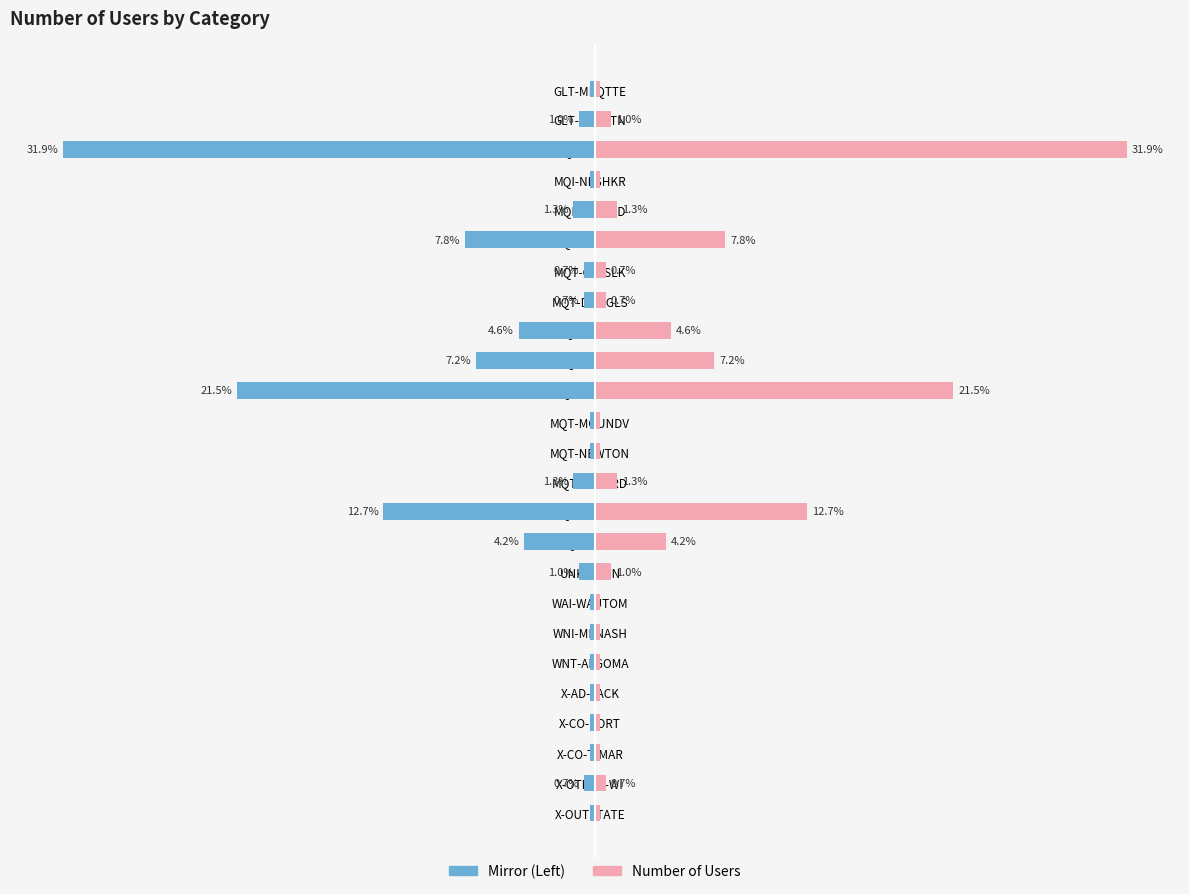

Reading left to right, what are all the values shown in this chart?

0.3	1.0	31.9	0.3	1.3	7.8	0.7	0.7	4.6	7.2	21.5	0.3	0.3	1.3	12.7	4.2	1.0	0.3	0.3	0.3	0.3	0.3	0.3	0.7	0.3